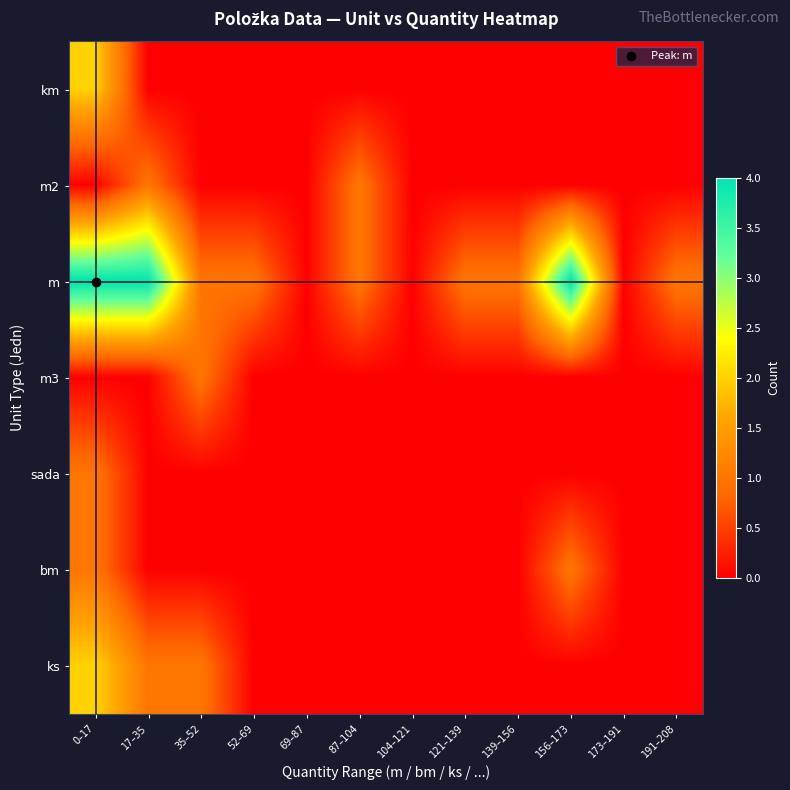

Reading left to right, transcribe all the data shown in this chart.

km: 0–17=2	17–35=0	35–52=0	52–69=0	69–87=0	87–104=0	104–121=0	121–139=0	139–156=0	156–173=0	173–191=0	191–208=0
m2: 0–17=0	17–35=1	35–52=0	52–69=0	69–87=0	87–104=1	104–121=0	121–139=0	139–156=0	156–173=0	173–191=0	191–208=0
m: 0–17=4	17–35=4	35–52=1	52–69=1	69–87=0	87–104=1	104–121=0	121–139=1	139–156=1	156–173=4	173–191=0	191–208=1
m3: 0–17=0	17–35=0	35–52=1	52–69=0	69–87=0	87–104=0	104–121=0	121–139=0	139–156=0	156–173=0	173–191=0	191–208=0
sada: 0–17=1	17–35=0	35–52=0	52–69=0	69–87=0	87–104=0	104–121=0	121–139=0	139–156=0	156–173=0	173–191=0	191–208=0
bm: 0–17=1	17–35=0	35–52=0	52–69=0	69–87=0	87–104=0	104–121=0	121–139=0	139–156=0	156–173=1	173–191=0	191–208=0
ks: 0–17=2	17–35=1	35–52=1	52–69=0	69–87=0	87–104=0	104–121=0	121–139=0	139–156=0	156–173=0	173–191=0	191–208=0